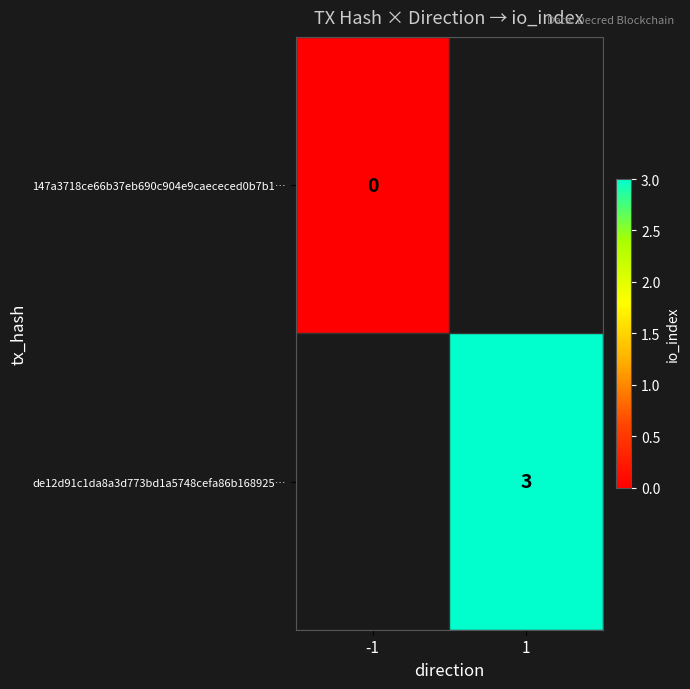

Is it true that de12d91c1da8a3d773bd1a5748cefa86b168925… equals 3 at 1?

True